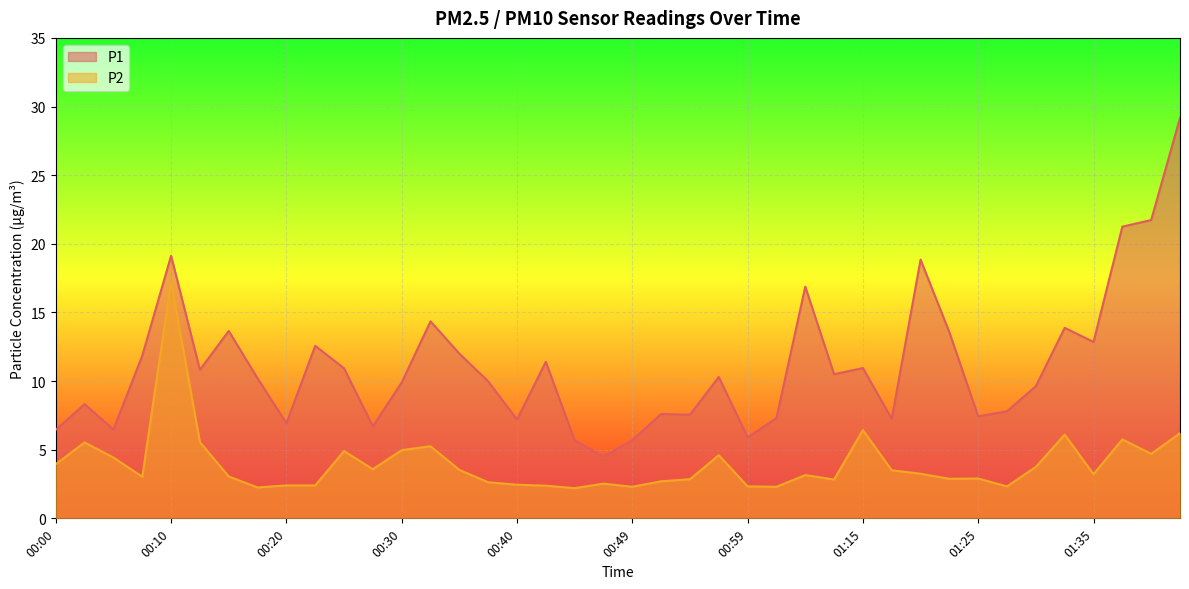

At which label does P1 first exceed 10?

00:08